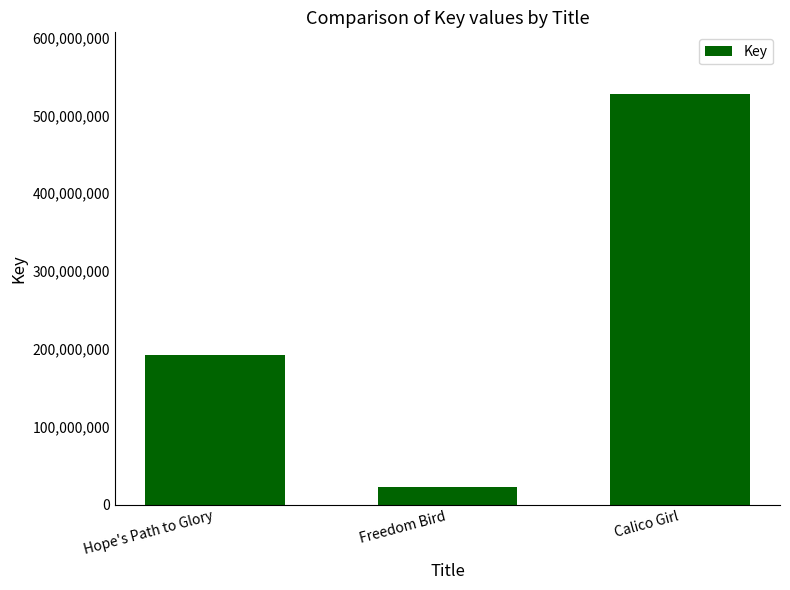

What is the value of the 2nd bar from the left?

22713731